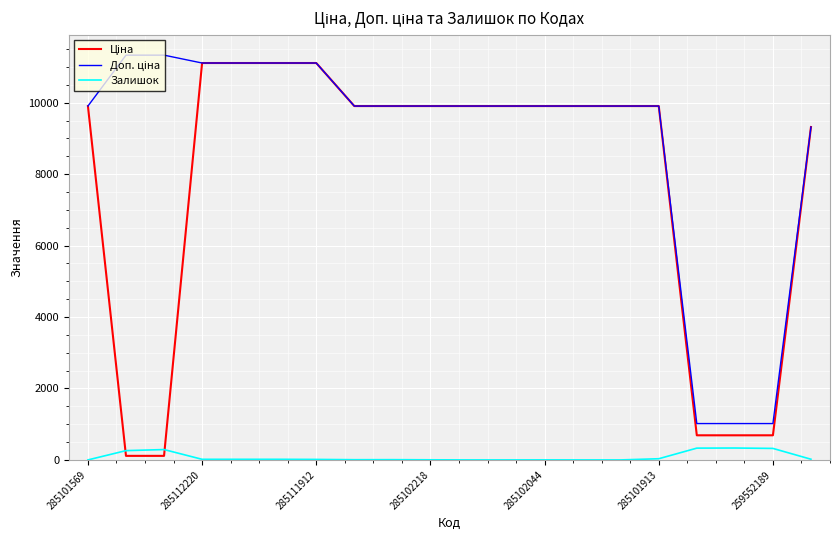

What is the maximum value shown in the chart?

11334.0